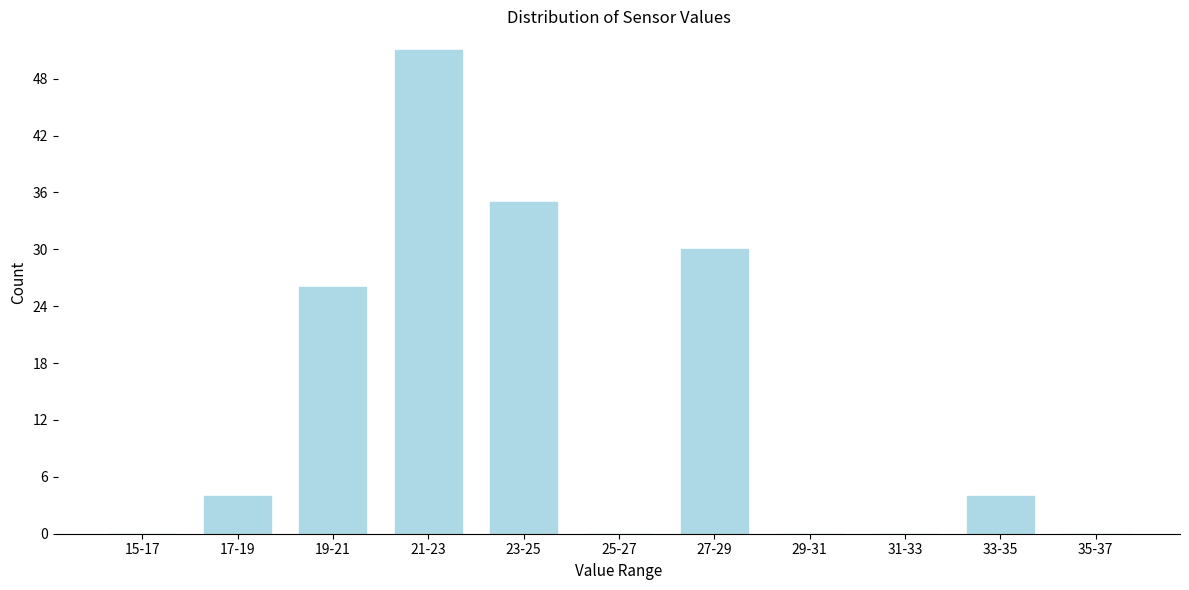

Reading left to right, list all the values displayed in this chart.

15-17=0	17-19=4	19-21=26	21-23=51	23-25=35	25-27=0	27-29=30	29-31=0	31-33=0	33-35=4	35-37=0